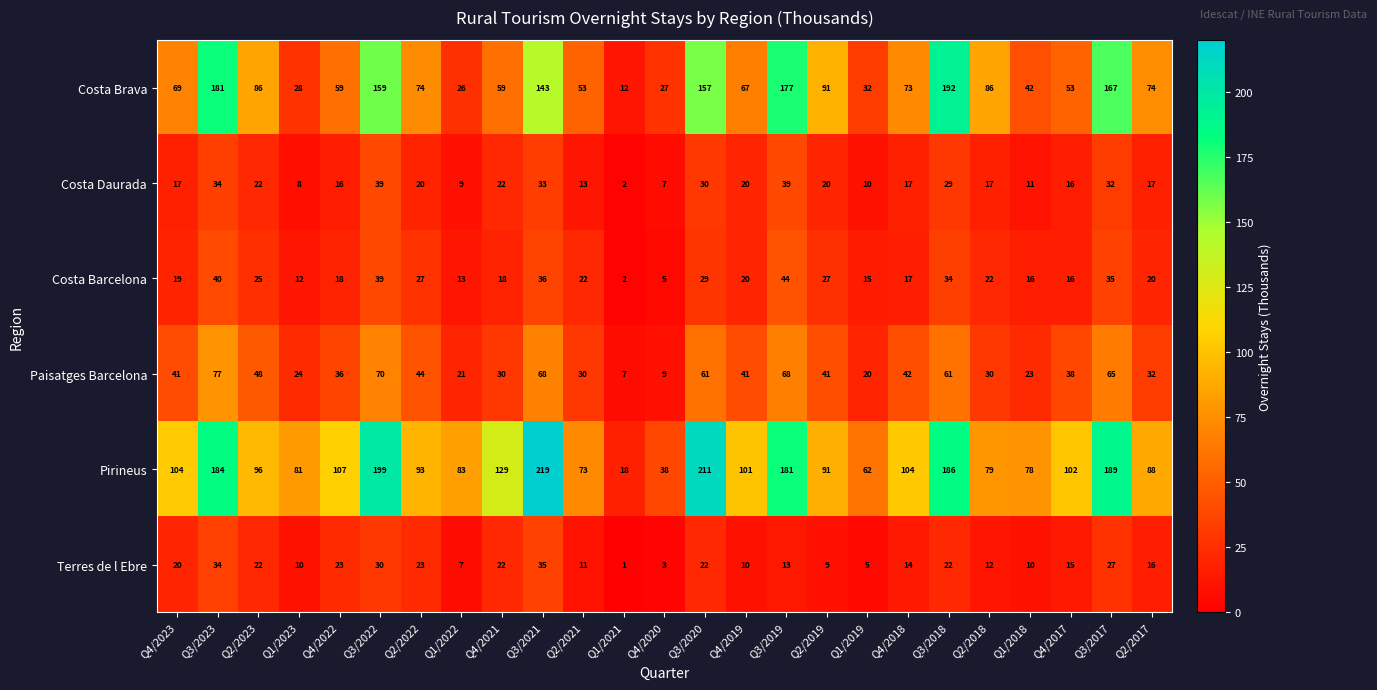

Which category has the highest value across all series?

Q3/2021